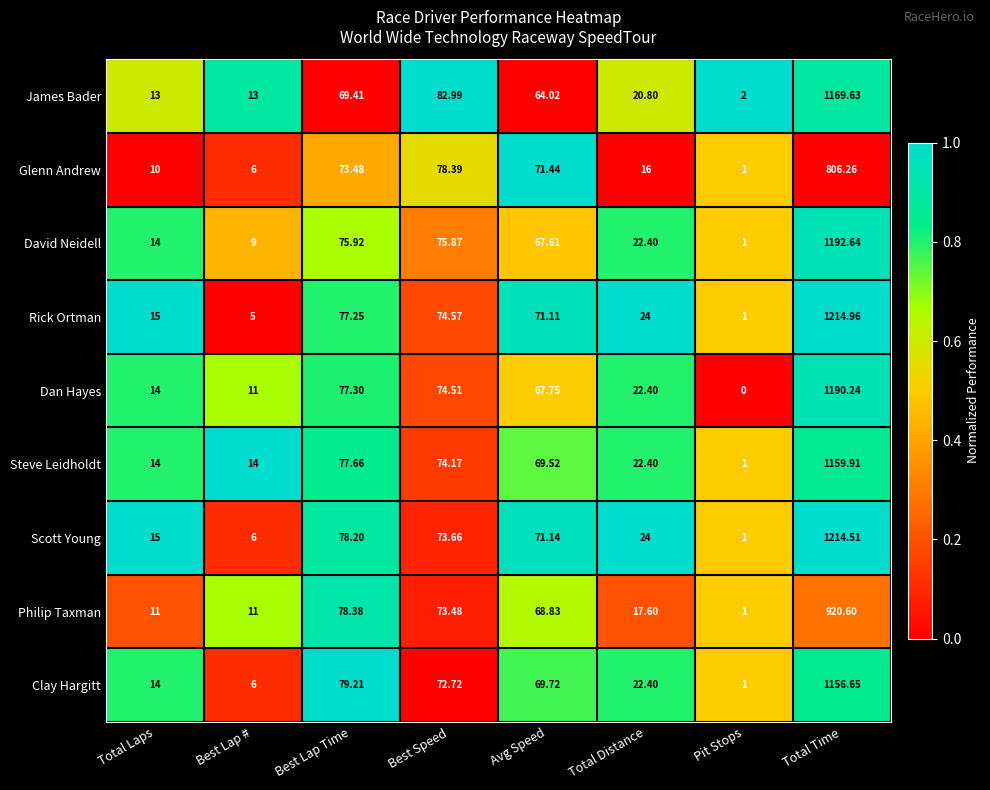

Which label corresponds to the smallest value in the chart?

Pit Stops